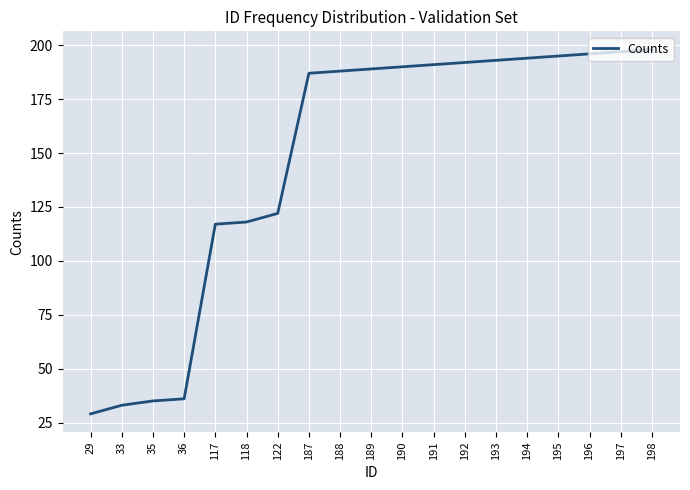

What is the change in value from 36 to 117?

+81